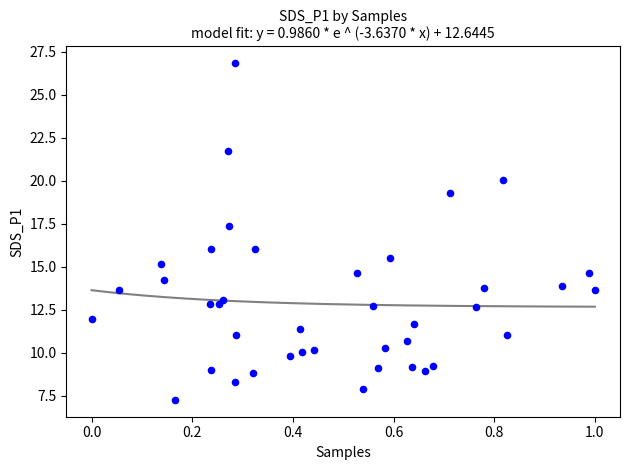

What Y value in the scatter plot is closest to 17?

17.4